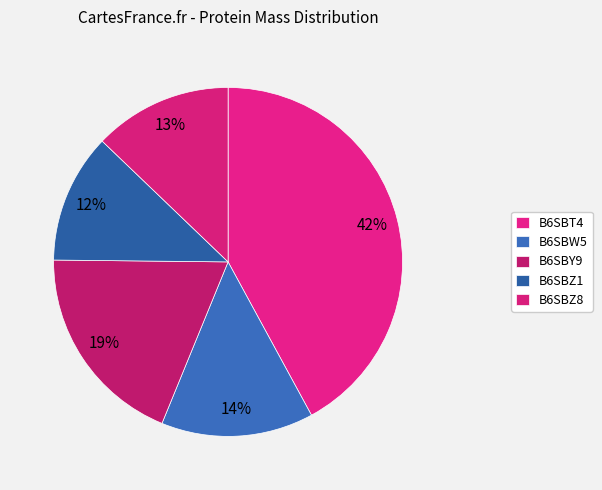

Is B6SBZ1 the majority of the pie?

No